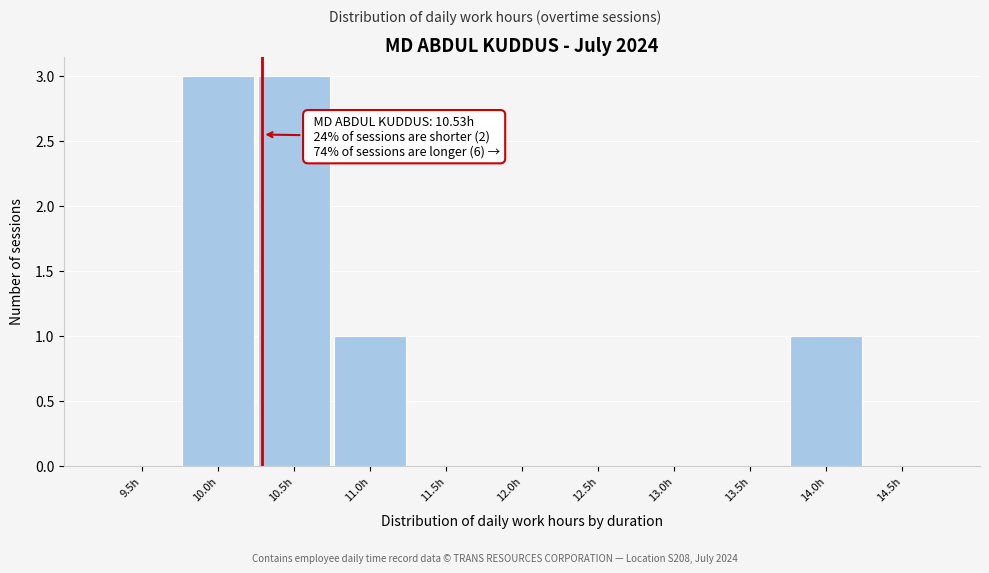

Reading left to right, list all the values displayed in this chart.

9.5h=0	10.0h=3	10.5h=3	11.0h=1	11.5h=0	12.0h=0	12.5h=0	13.0h=0	13.5h=0	14.0h=1	14.5h=0